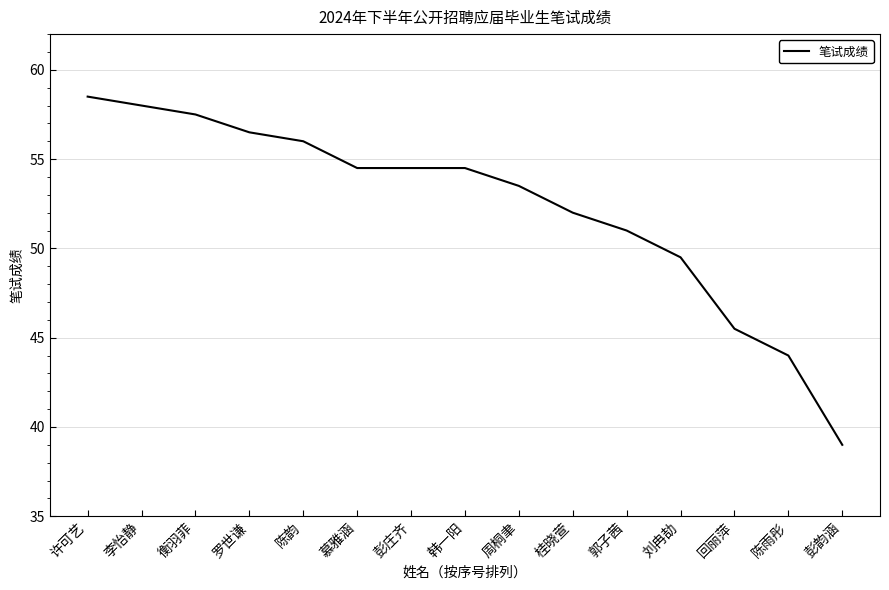

Count the number of data series in this chart.

1